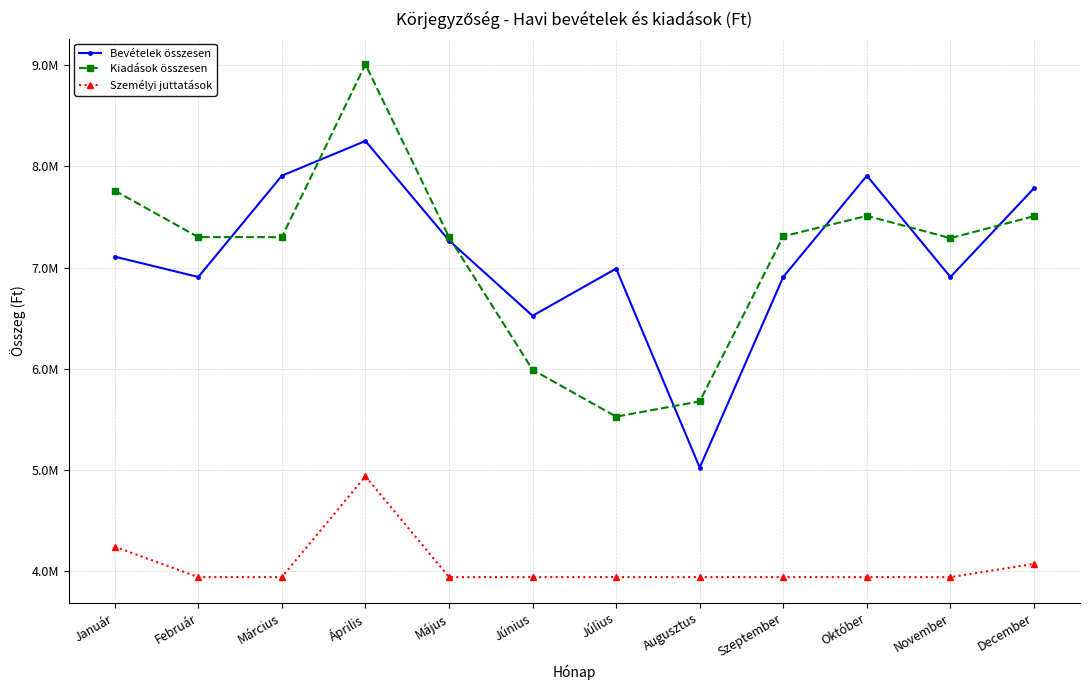

Rank the categories by Kiadások összesen value from lowest to highest.

Július, Augusztus, Június, November, Február, Március, Május, Szeptember, December, Október, Január, Április